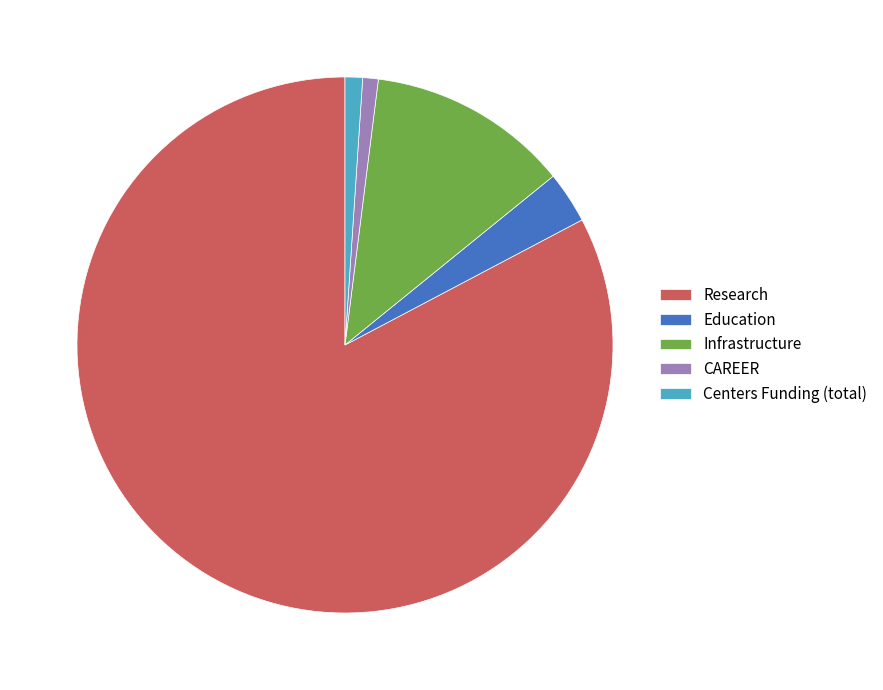

Does any single category account for the majority?

Yes